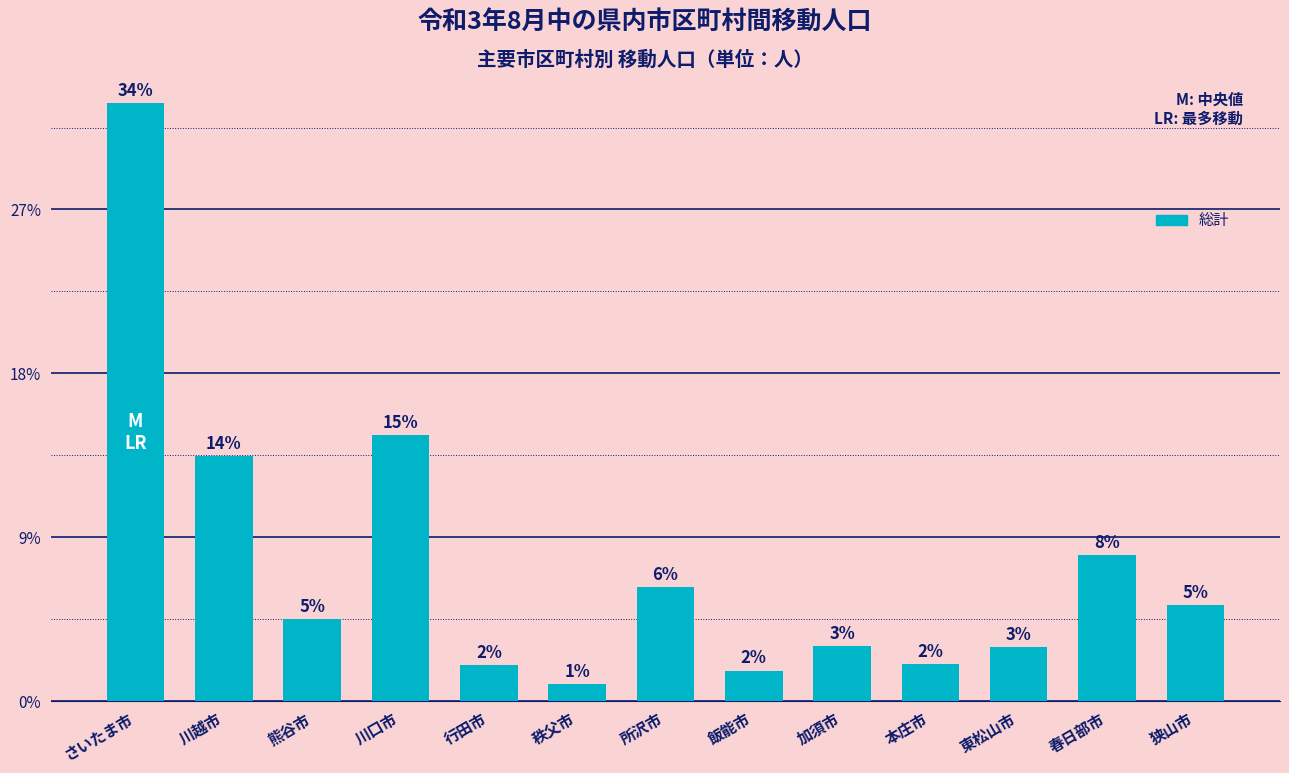

Are the bars grouped side by side (vs. stacked)?

No